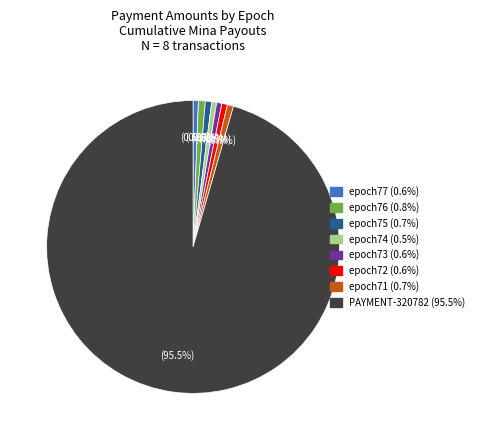

Which category has the biggest portion of the pie?

PAYMENT-320782